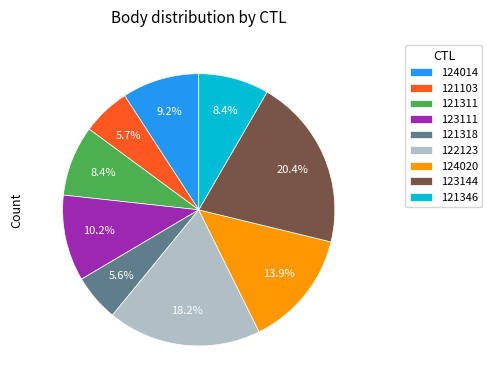

Count the number of slices in the pie.

9